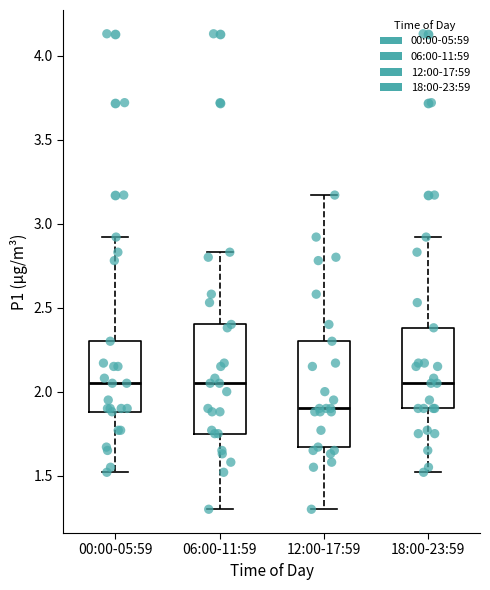

Where does the median line of the box for 12:00-17:59 sit on the y-axis? The values are not printed on the chart, so give them approximately, as read against the axis.

1.90